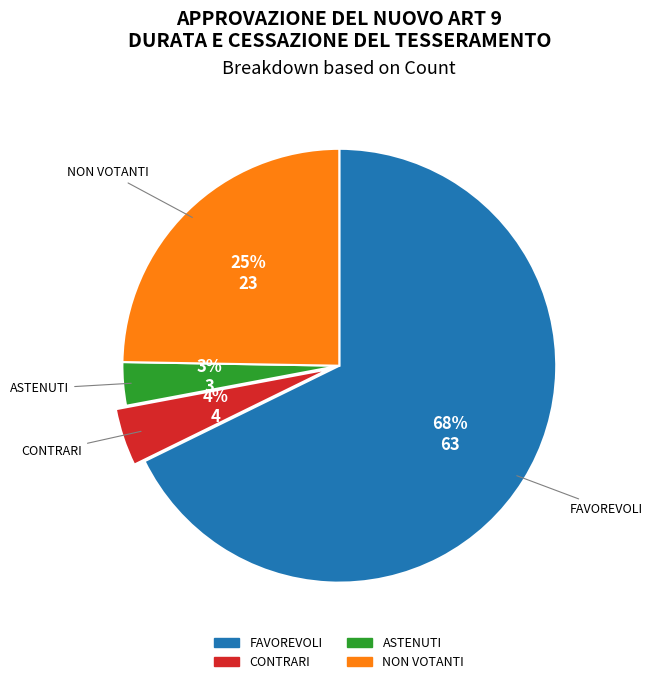

Which has a higher value, FAVOREVOLI or ASTENUTI?

FAVOREVOLI